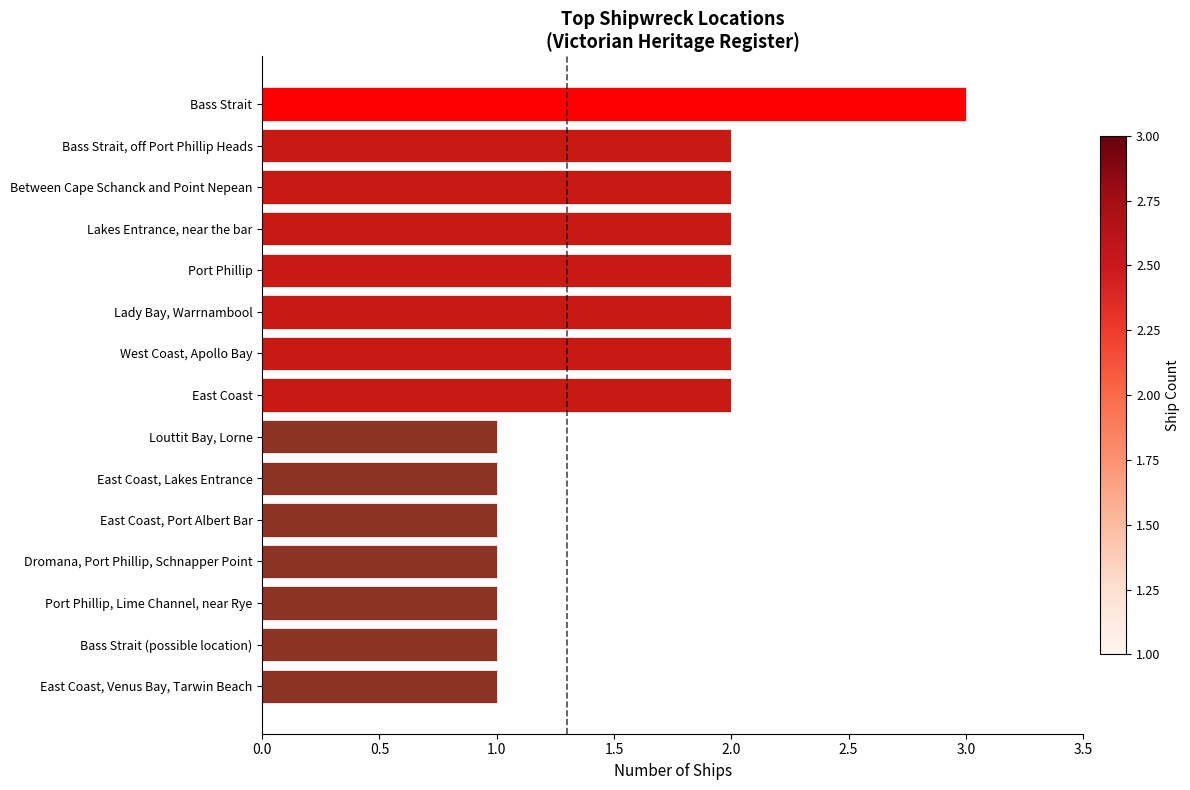

What is the difference between the maximum and minimum values?

2